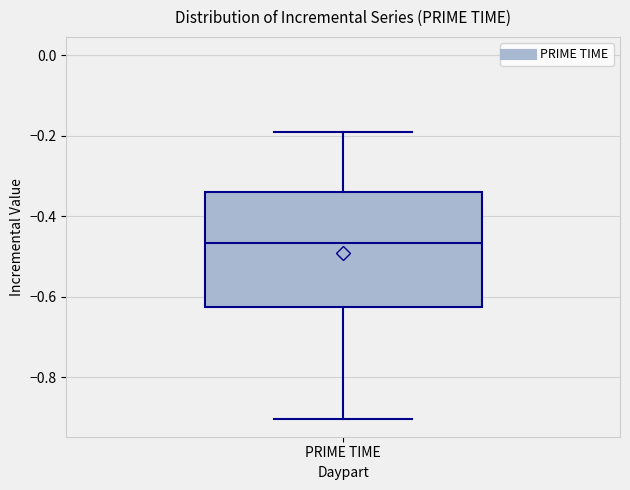

Where is the upper edge of the box for PRIME TIME on the y-axis? The values are not printed on the chart, so give them approximately, as read against the axis.

-0.34